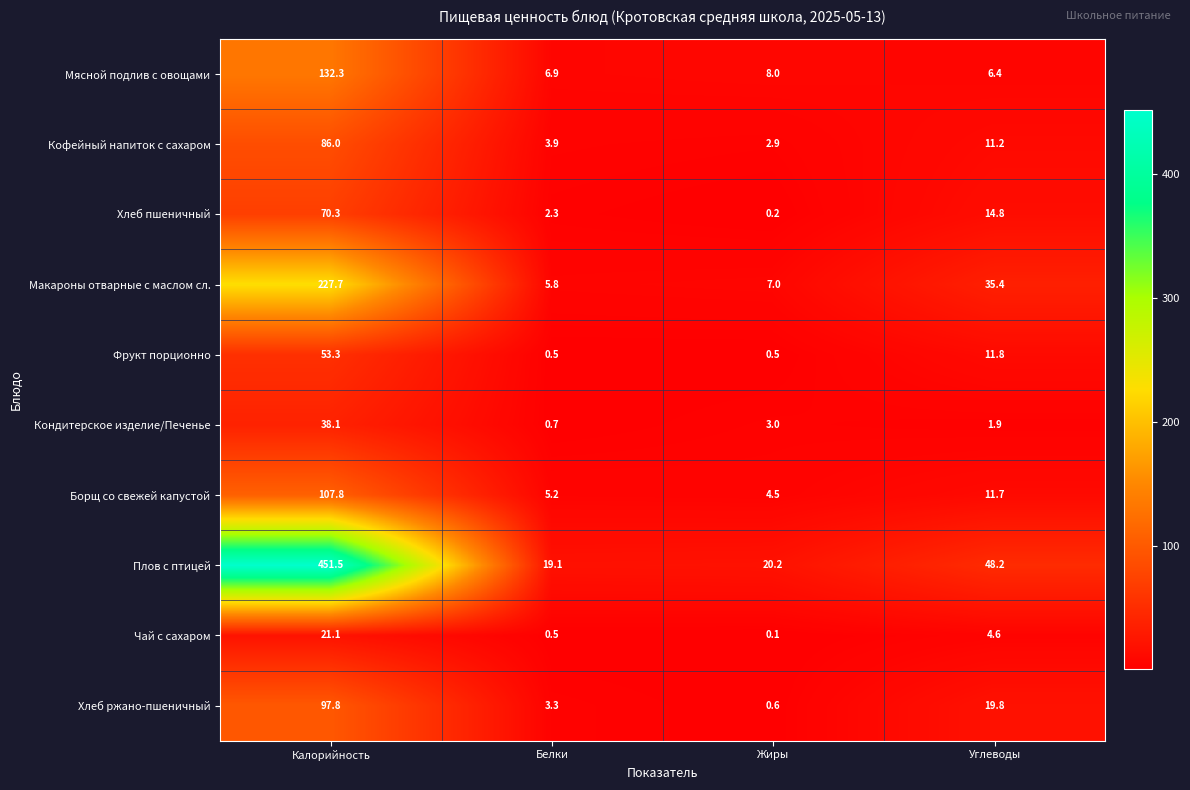

At Углеводы, list the series in order from smallest to largest.

Кондитерское изделие/Печенье, Чай с сахаром, Мясной подлив с овощами, Кофейный напиток с сахаром, Борщ со свежей капустой, Фрукт порционно, Хлеб пшеничный, Хлеб ржано-пшеничный, Макароны отварные с маслом сл., Плов с птицей